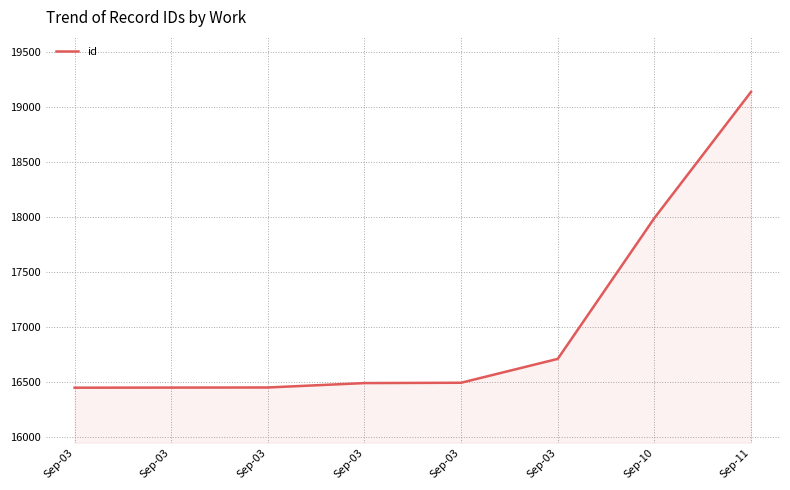

Between Sep-03 and Sep-03, which is larger?

Sep-03